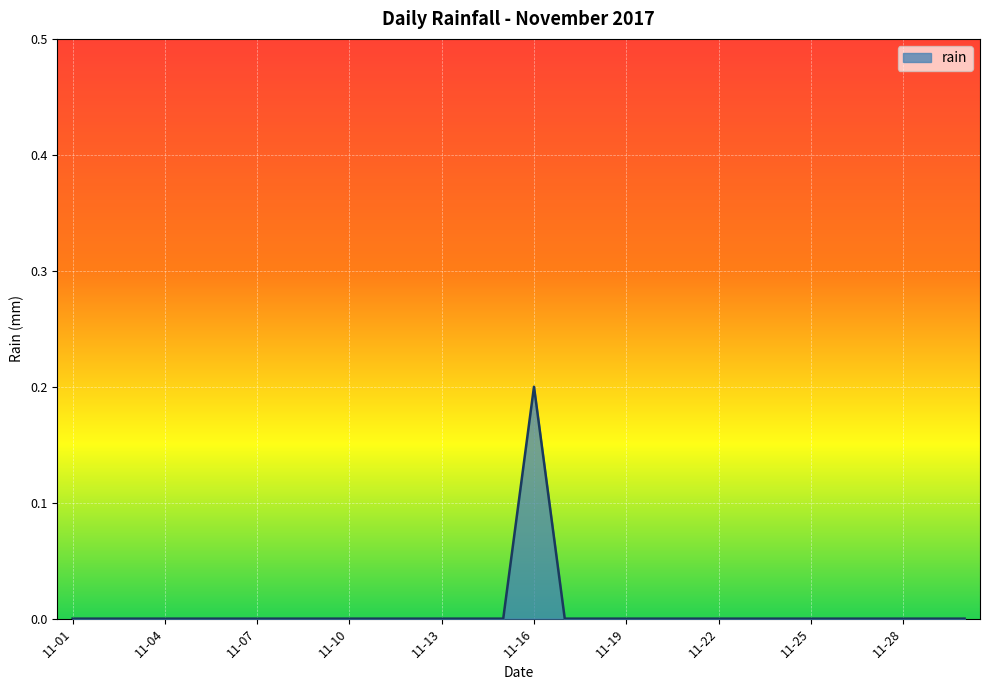

How many lines are shown in the chart?

1